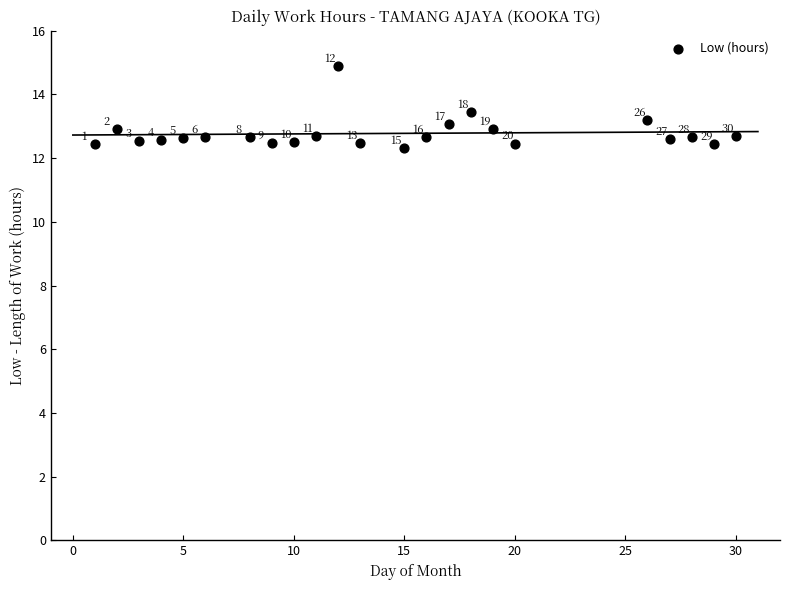

What Y value in the scatter plot is closest to 13?

13.1